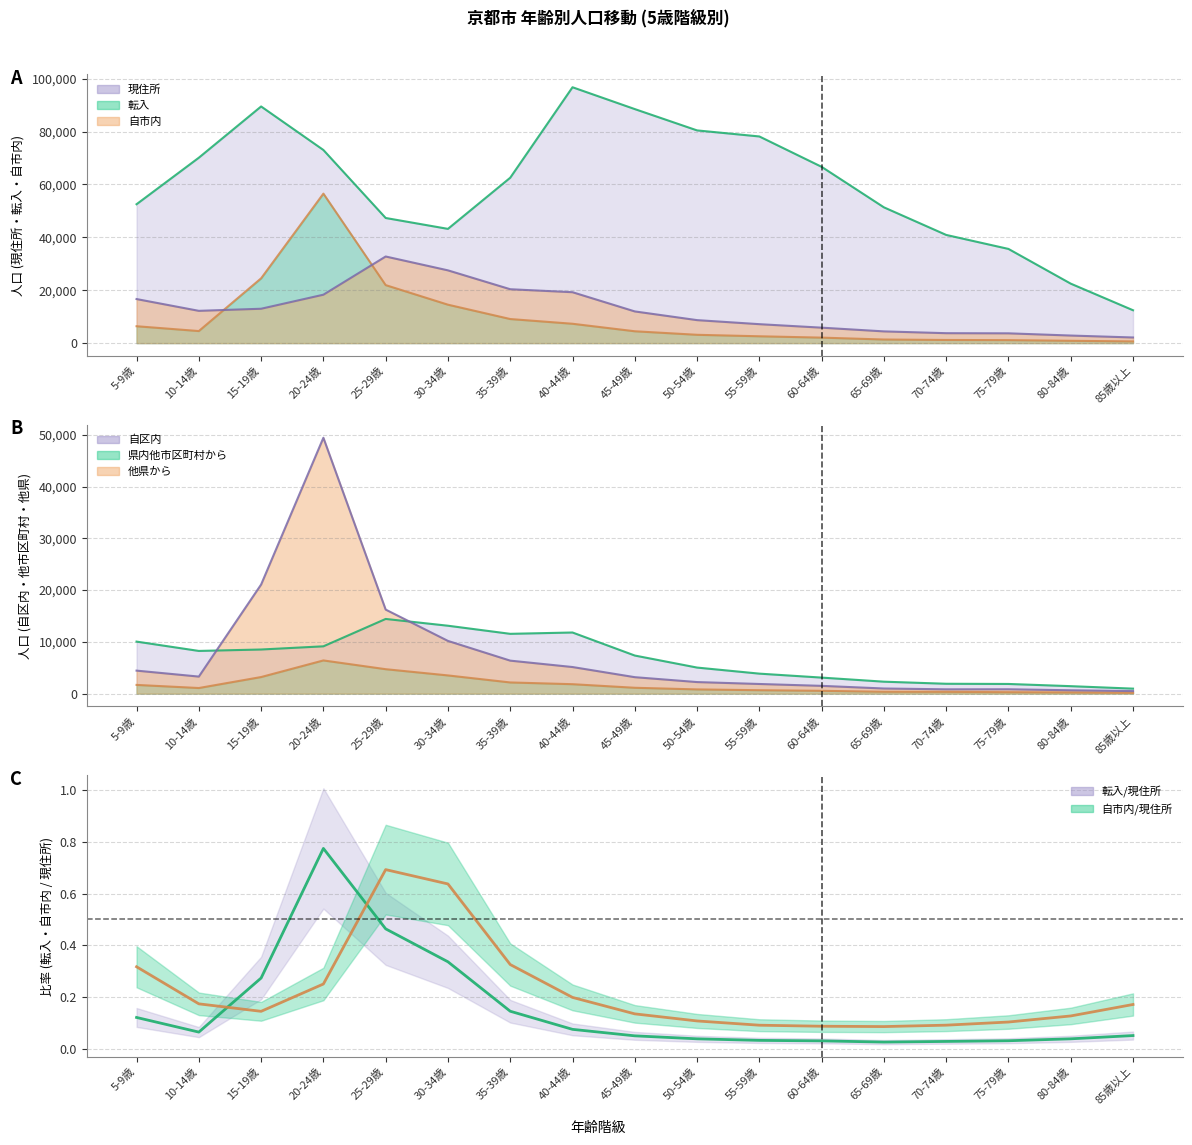

What is the sum of all 転入/現住所 values?

2.6